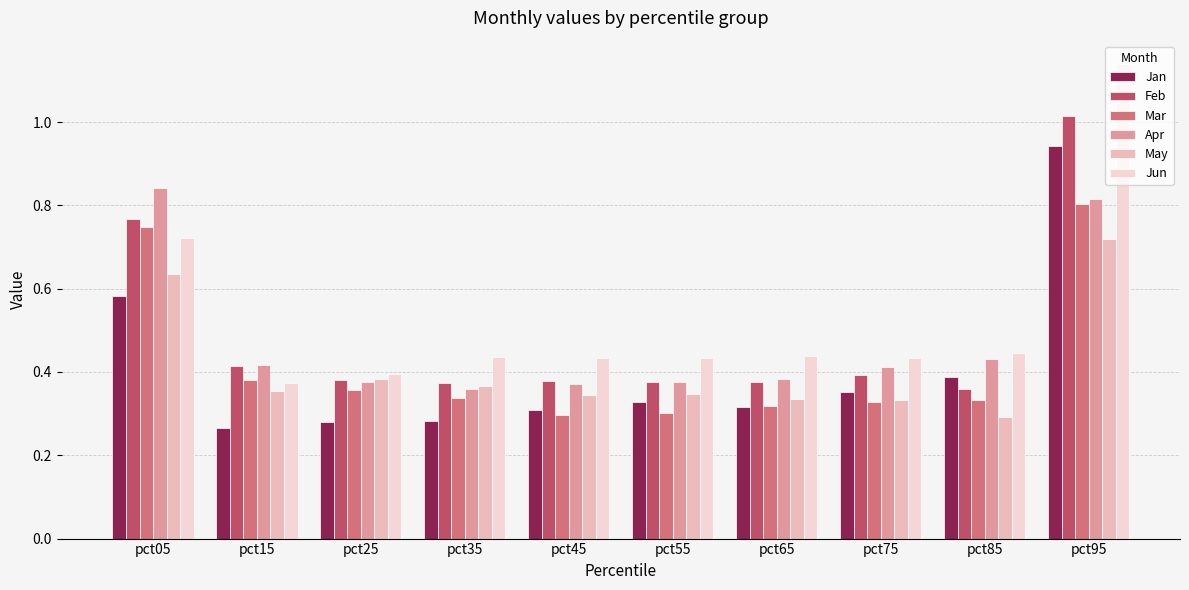

What is the sum of all Jan values?

4.0